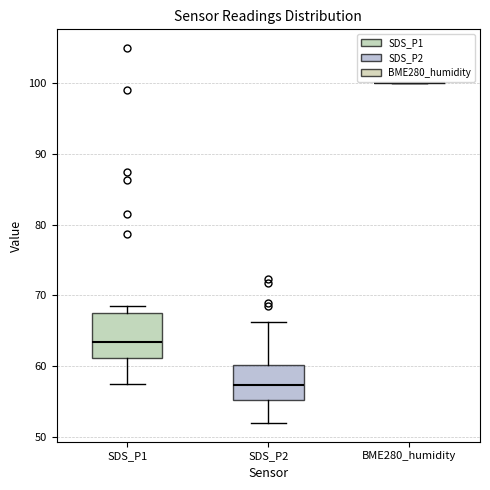

Reading left to right, read every box against the y-axis: the position of its median line, the range the box covers, and the ends of its whiskers. The values are not printed on the chart, so give them approximately, as read against the axis.

SDS_P1: median 63, box 61 to 68, whiskers 58 to 69
SDS_P2: median 57, box 55 to 60, whiskers 52 to 66
BME280_humidity: box collapsed to a line at 100, whiskers 100 to 100